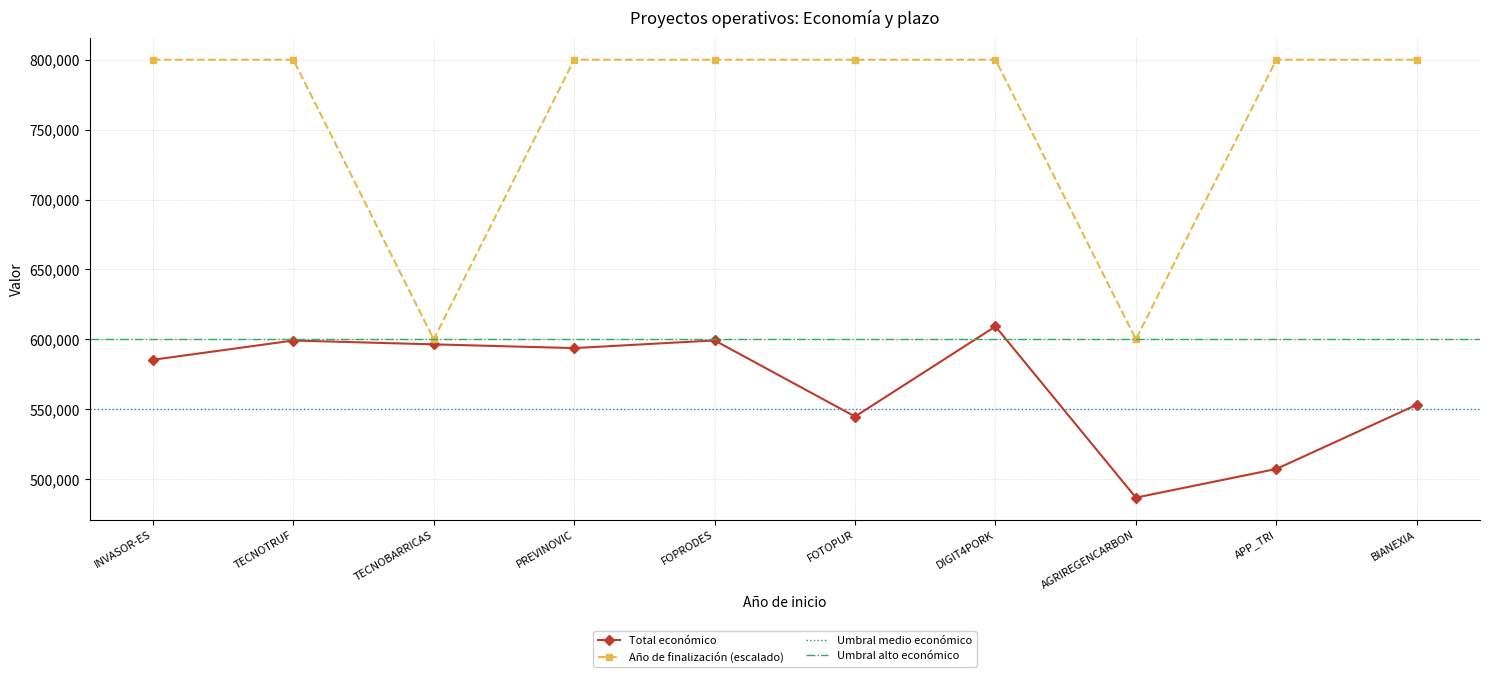

At which category does Año de finalización reach its first local valley?

TECNOBARRICAS